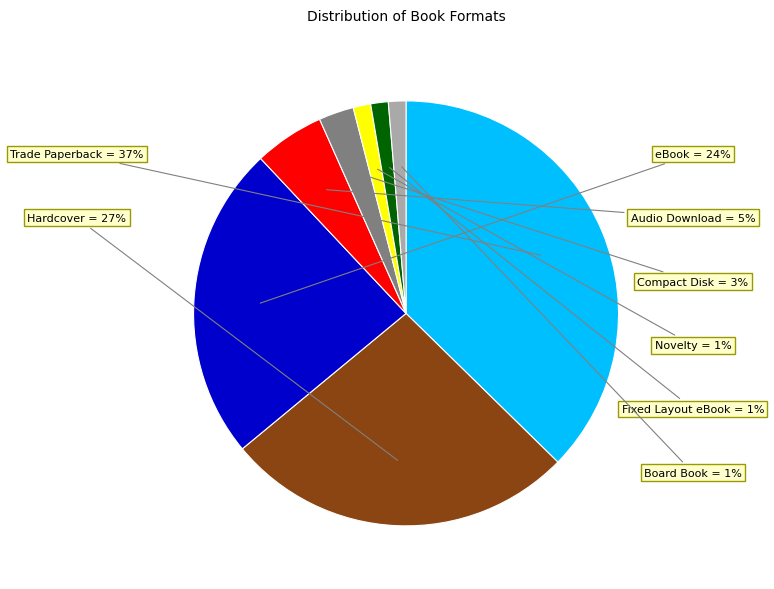

To the nearest percent, what percentage of the pie is eBook?

24%